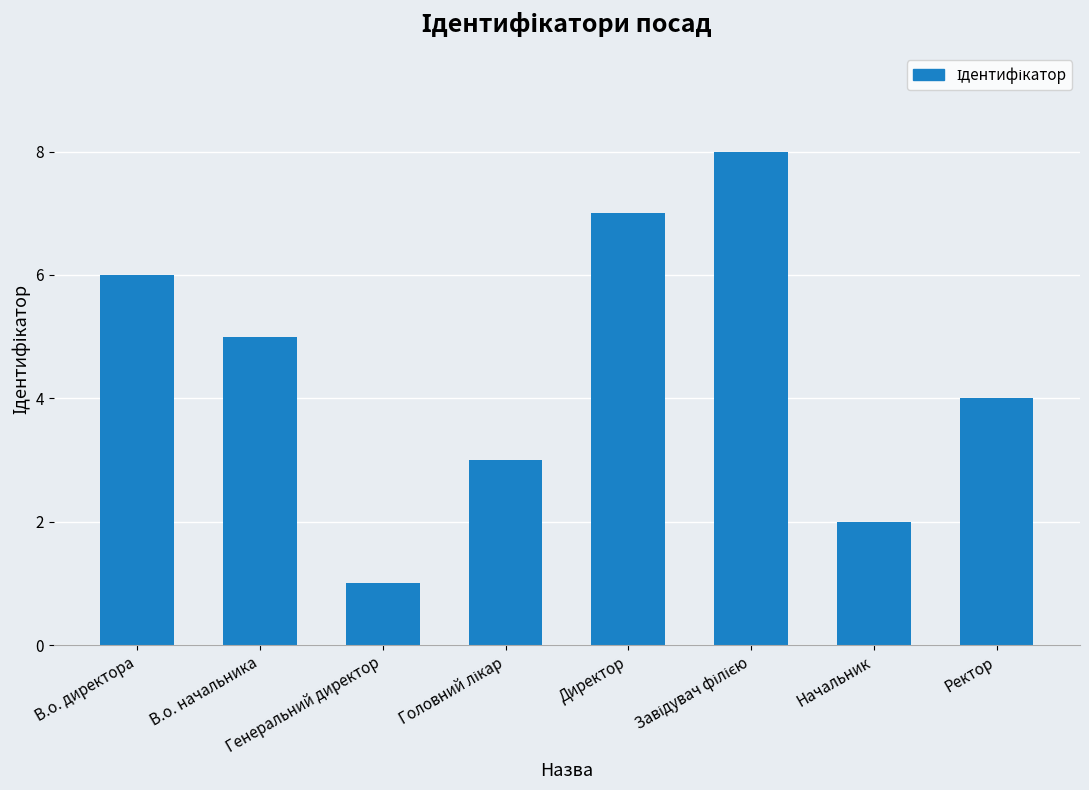

What is the sum of the values at Директор and Начальник?

9